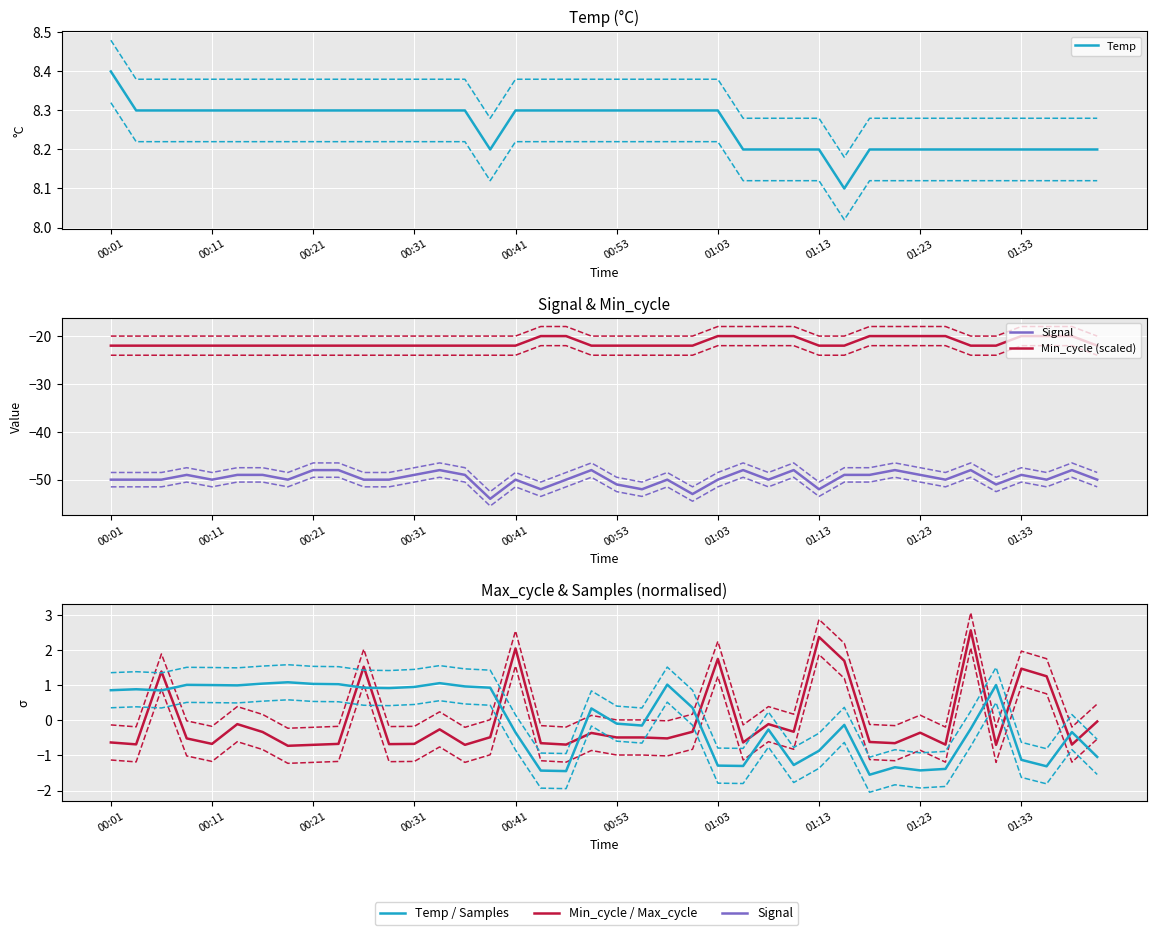

Where is the first local minimum for Temp?

15